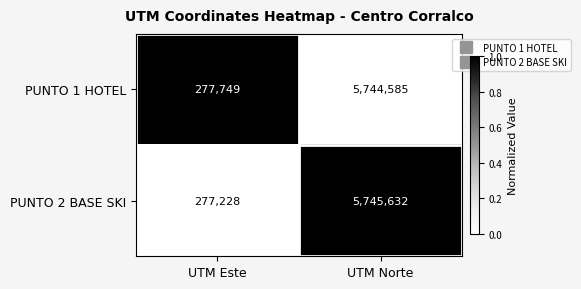

Which series has the largest range (max minus min)?

PUNTO 2 BASE SKI